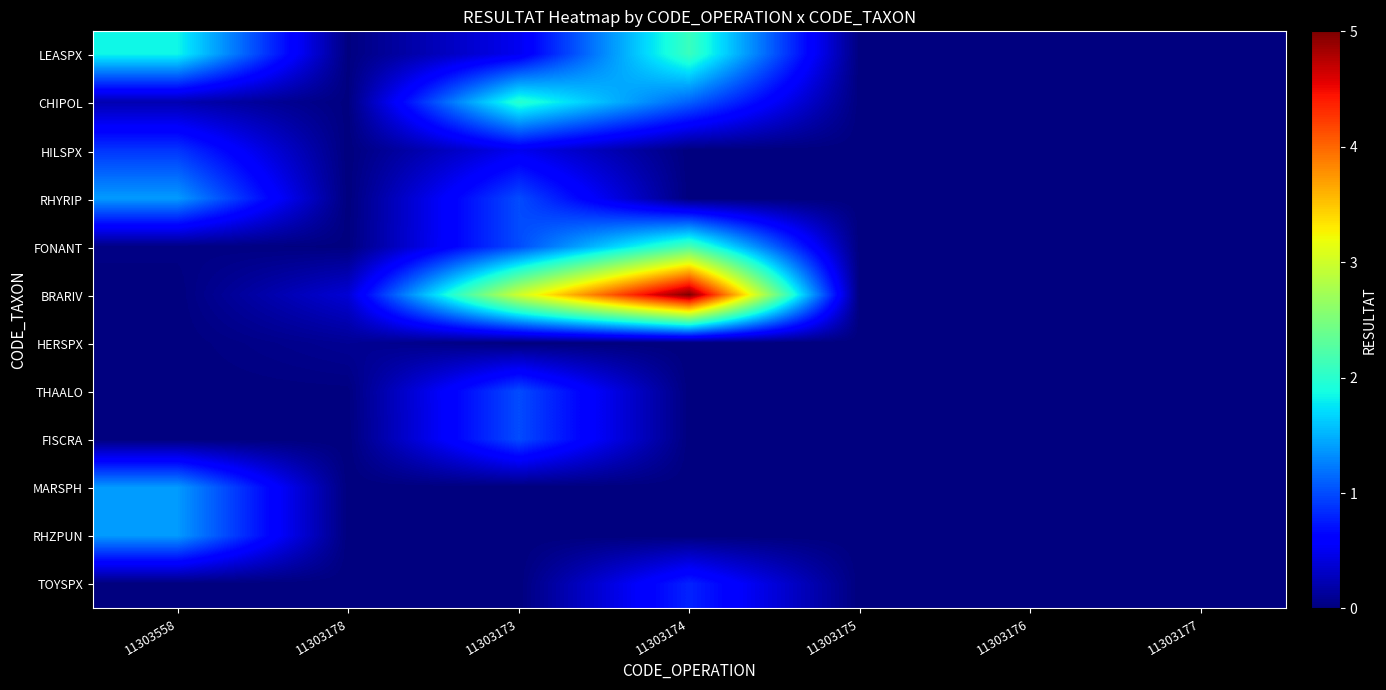

List the series in order of their peak value, highest first.

BRARIV, FONANT, LEASPX, CHIPOL, RHYRIP, MARSPH, RHZPUN, THAALO, FISCRA, HILSPX, TOYSPX, HERSPX